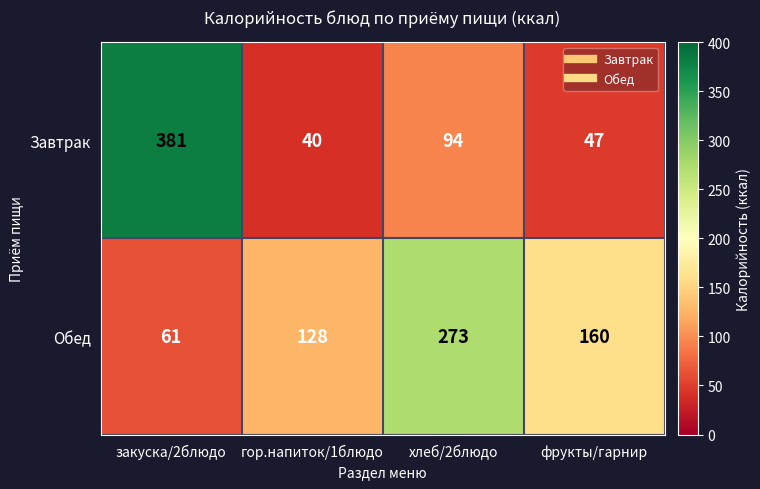

At which category does the chart reach its minimum across all series?

гор.напиток/1блюдо